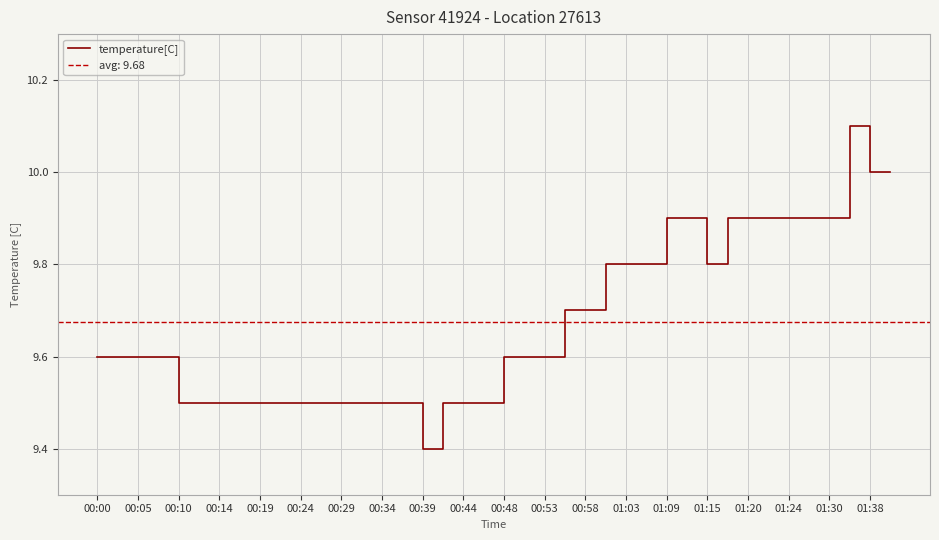

At which label is temperature[C] closest to 9?

00:39